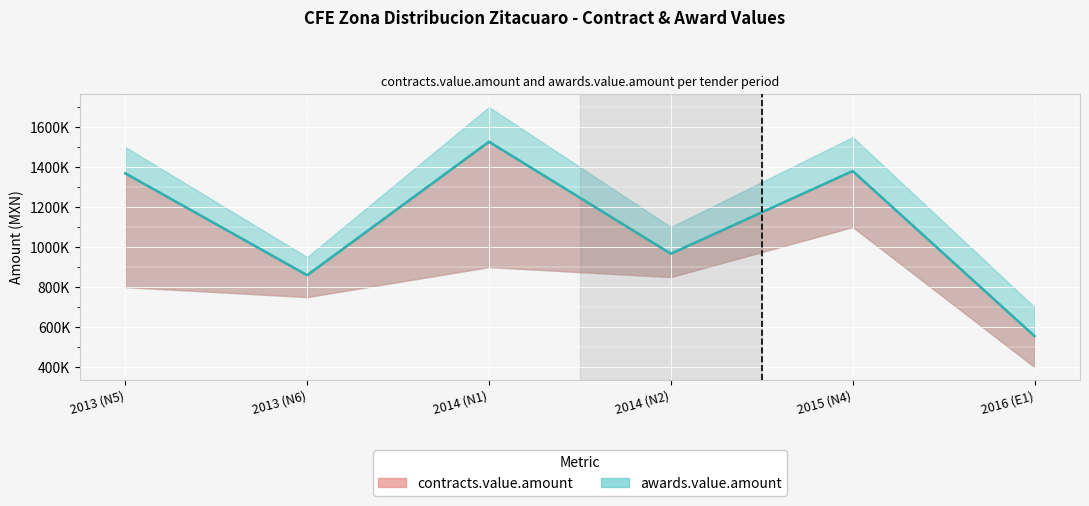

What is the average value of the awards.value.amount series?

1109309